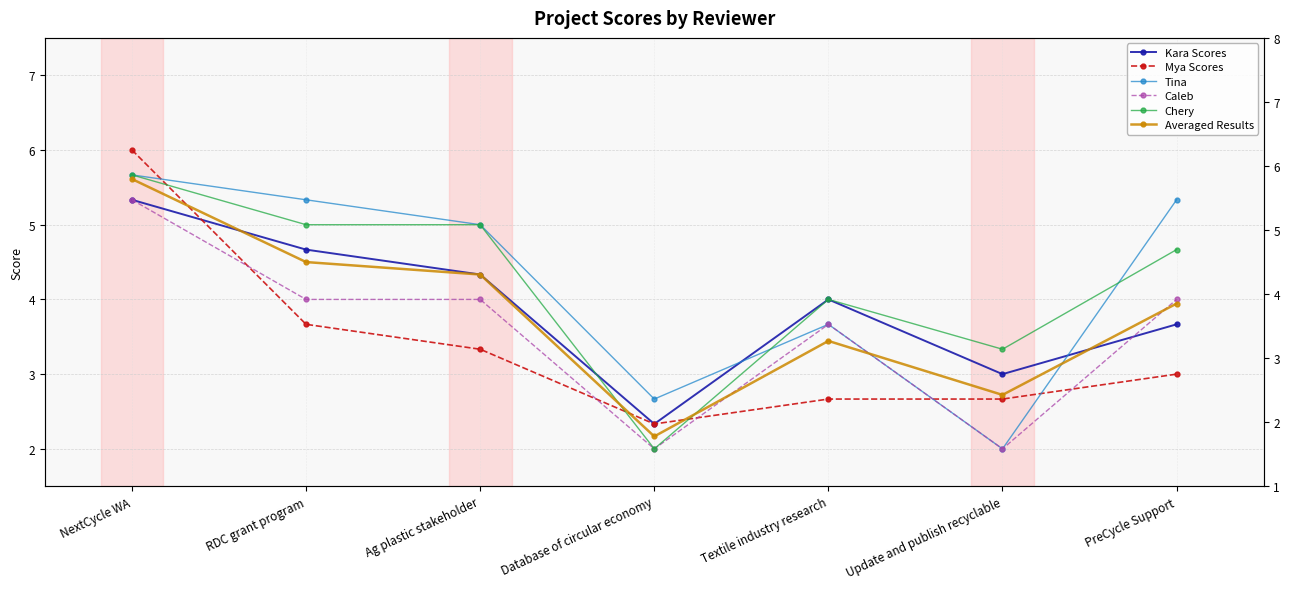

Reading left to right, what are all the values shown in this chart?

Kara Scores: 5.3	4.7	4.3	2.3	4.0	3.0	3.7
Mya Scores: 6.0	3.7	3.3	2.3	2.7	2.7	3.0
Tina: 5.7	5.3	5.0	2.7	3.7	2.0	5.3
Caleb: 5.3	4.0	4.0	2.0	3.7	2.0	4.0
Chery: 5.7	5.0	5.0	2.0	4.0	3.3	4.7
Averaged Results: 5.6	4.5	4.3	2.2	3.4	2.7	3.9